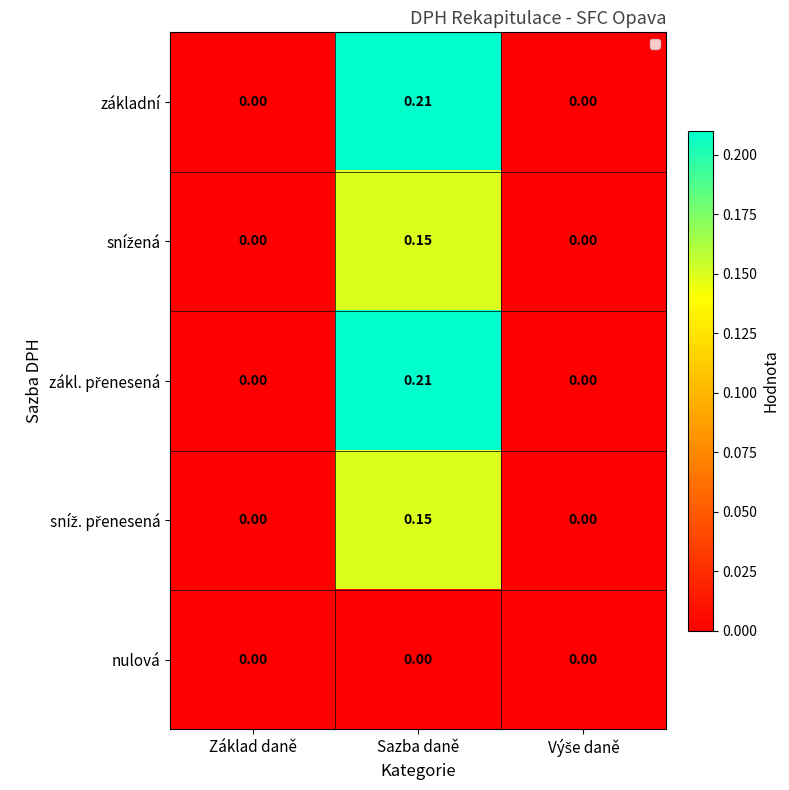

What is the total value across all series at Sazba daně?

0.7